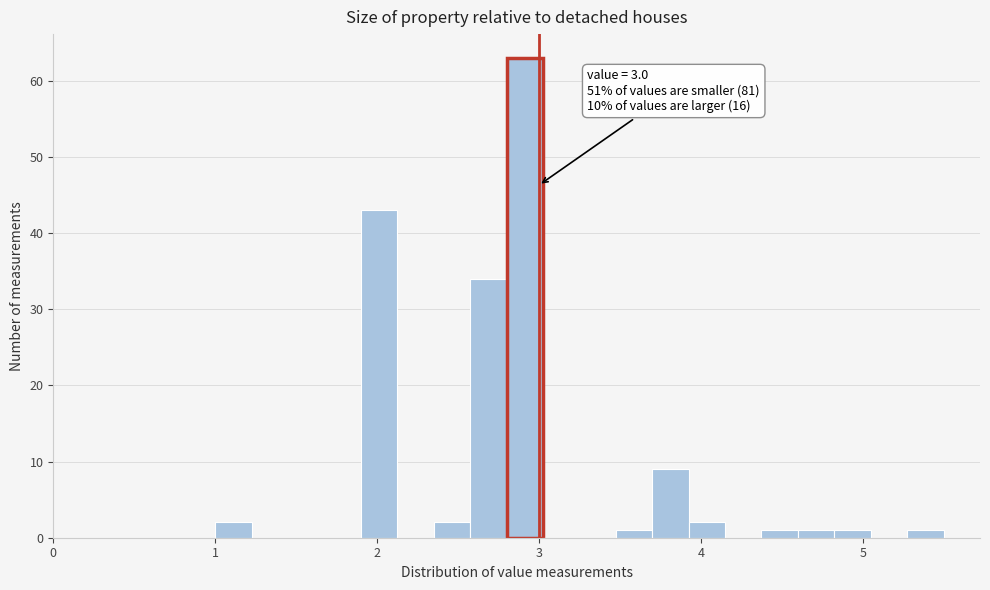

Around what value on the x-axis is the tallest bar? Give the approximate position of its centre, as read against the axis.

2.9